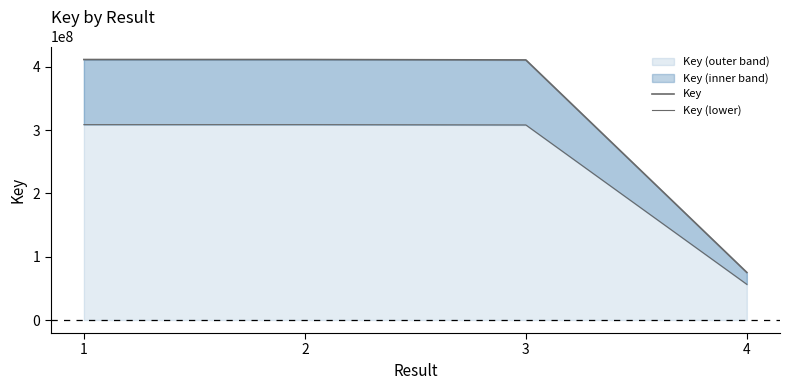

At which category is the sum across all series the highest?

1